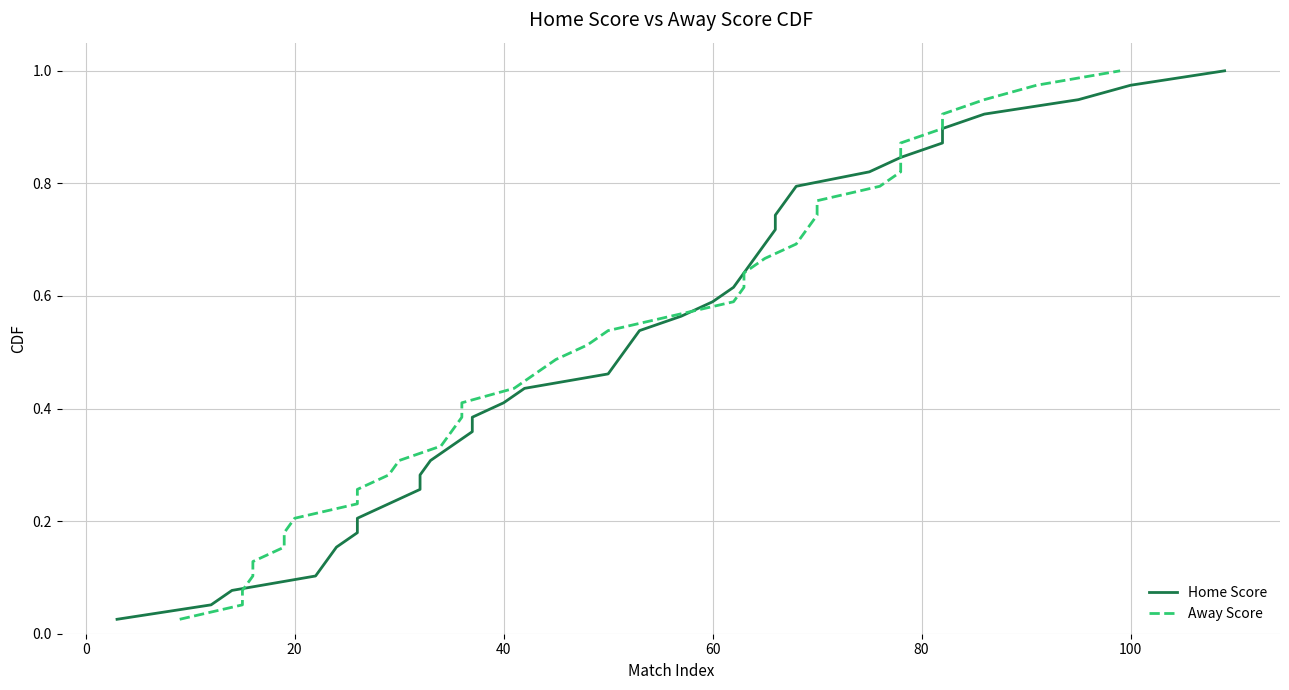

List the series in order of their peak value, lowest first.

Home Score, Away Score